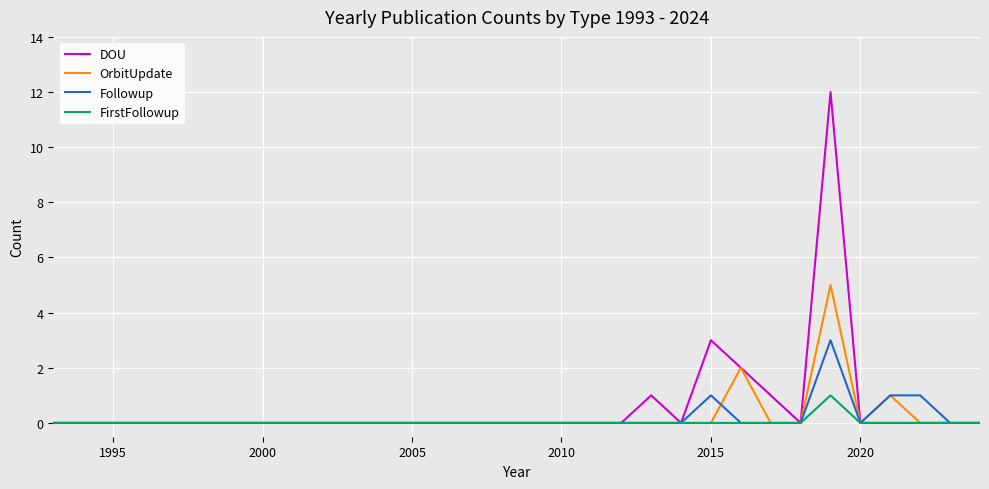

Rank the series by their maximum value, from highest to lowest.

DOU, OrbitUpdate, Followup, FirstFollowup